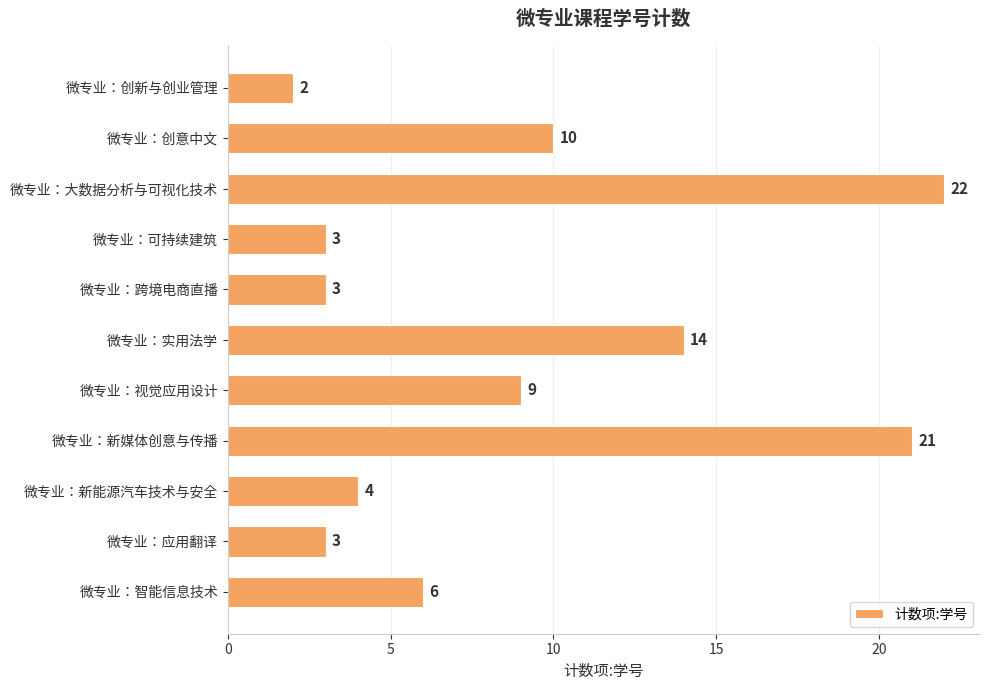

What is the sum of all values?

97